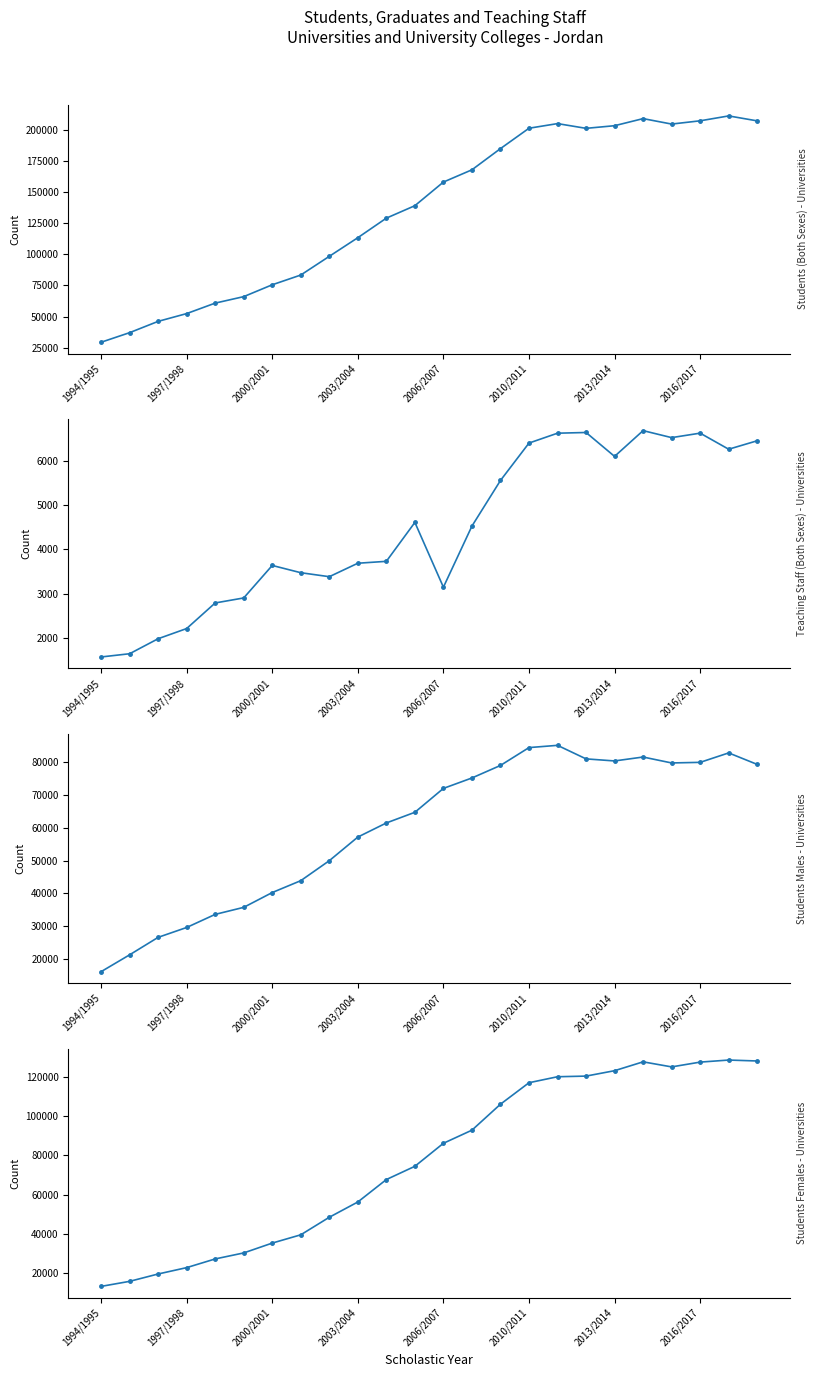

Is this an area chart (filled region under the line)?

No